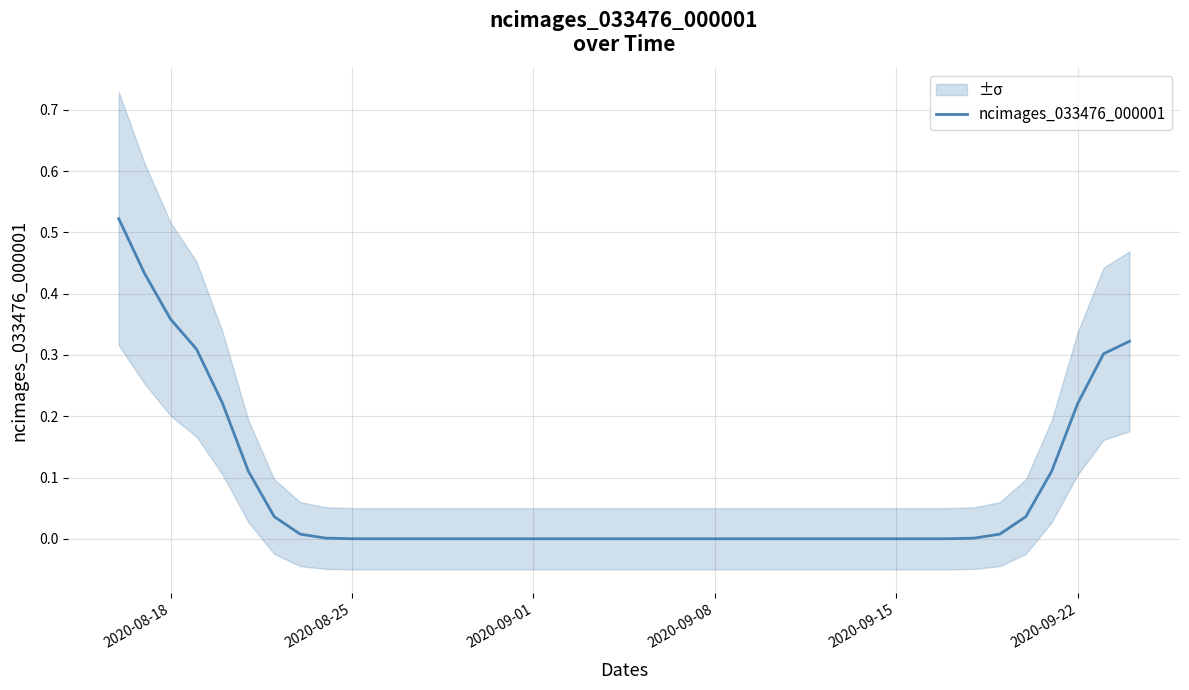

How many lines are shown in the chart?

1